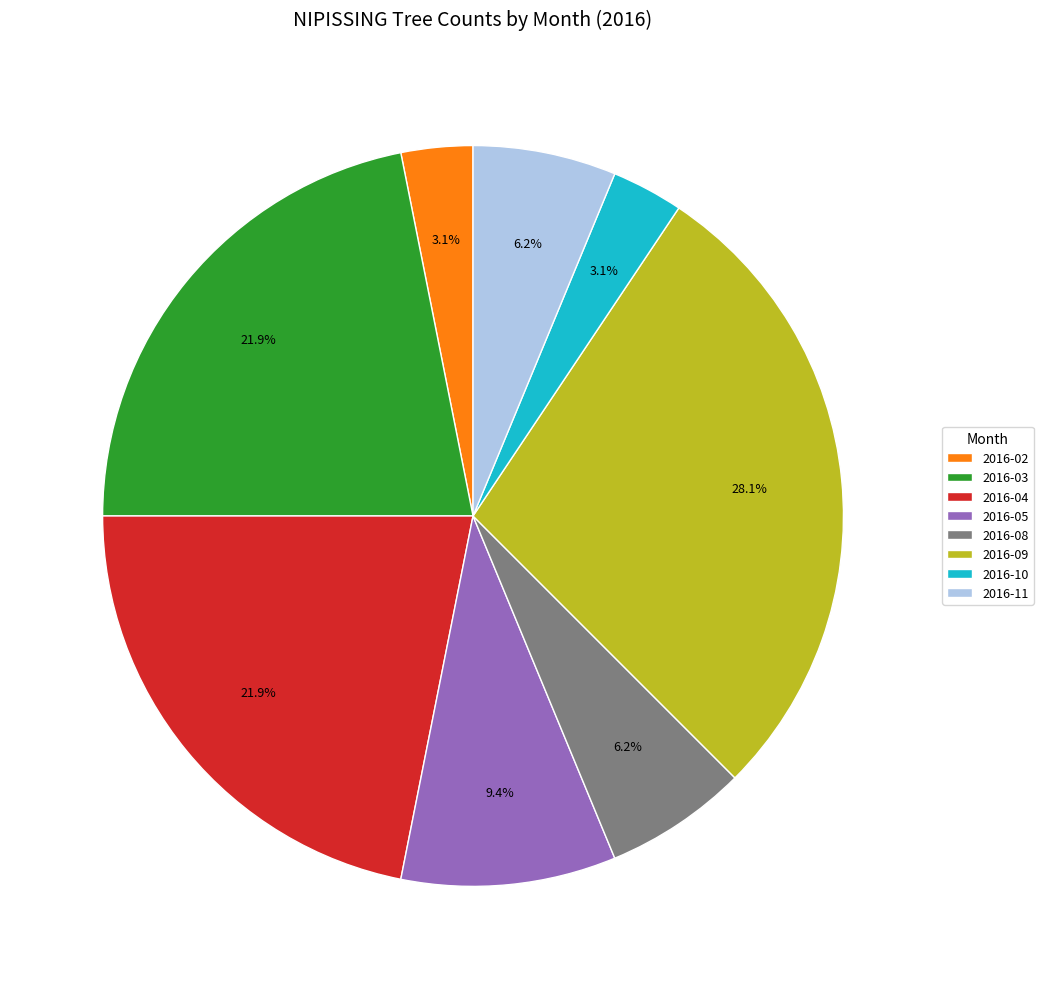

Does 2016-04 account for over 50% of the chart?

No